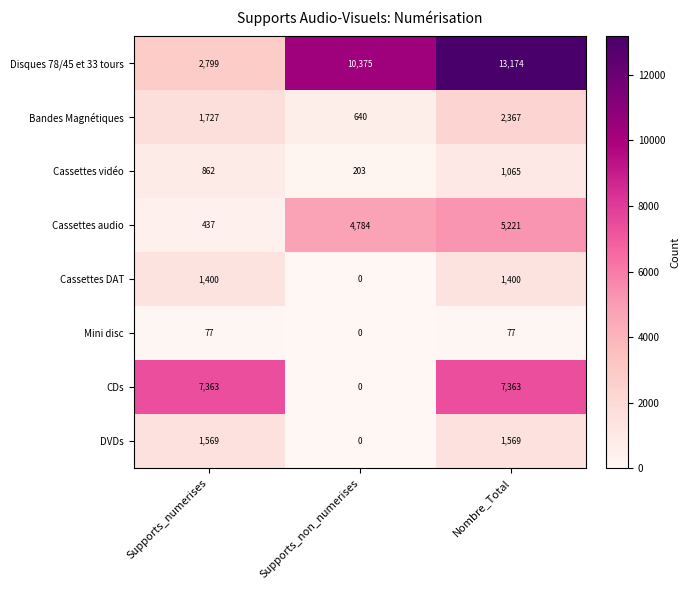

Rank the series by their maximum value, from highest to lowest.

Disques 78/45 et 33 tours, CDs, Cassettes audio, Bandes Magnétiques, DVDs, Cassettes DAT, Cassettes vidéo, Mini disc